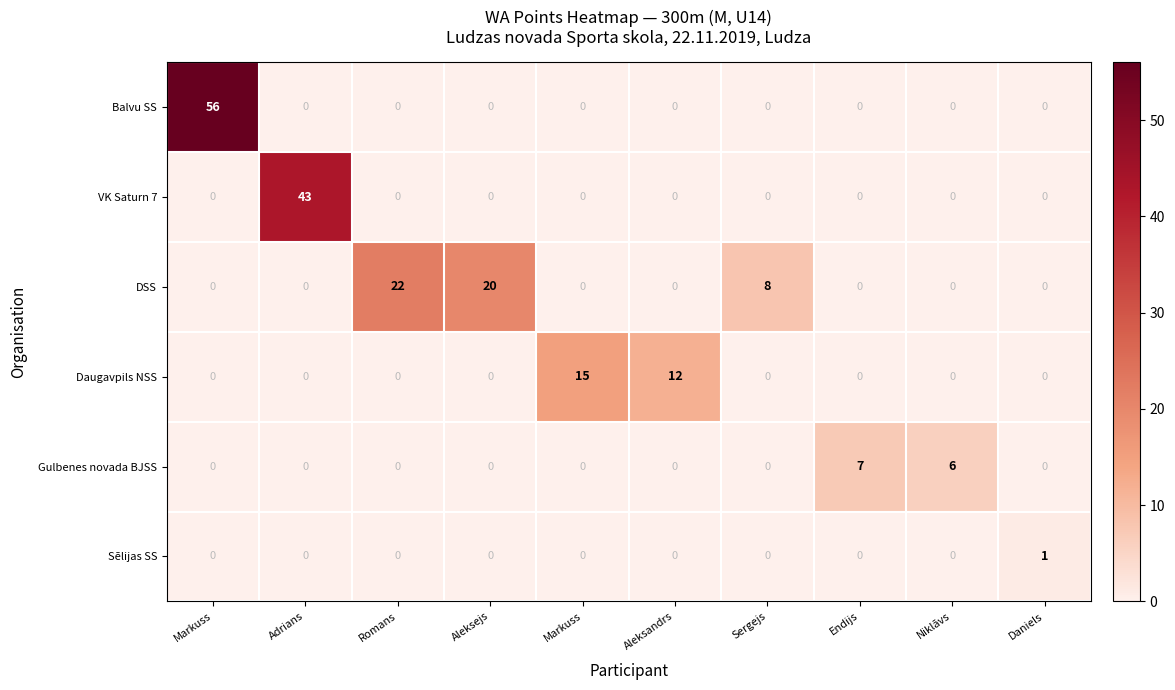

Between Markuss and Endijs, which series saw the biggest shift?

Balvu SS